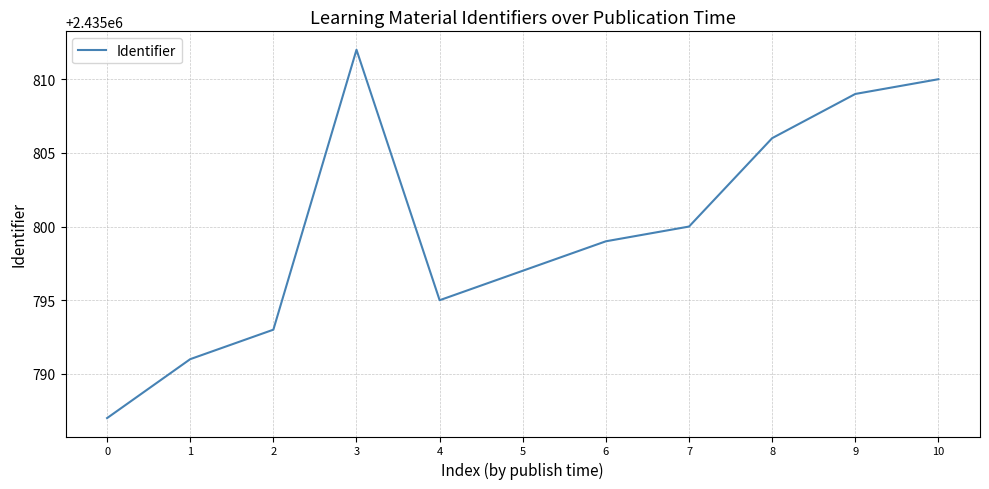

Is it true that the value at 4 is 4318264?

False